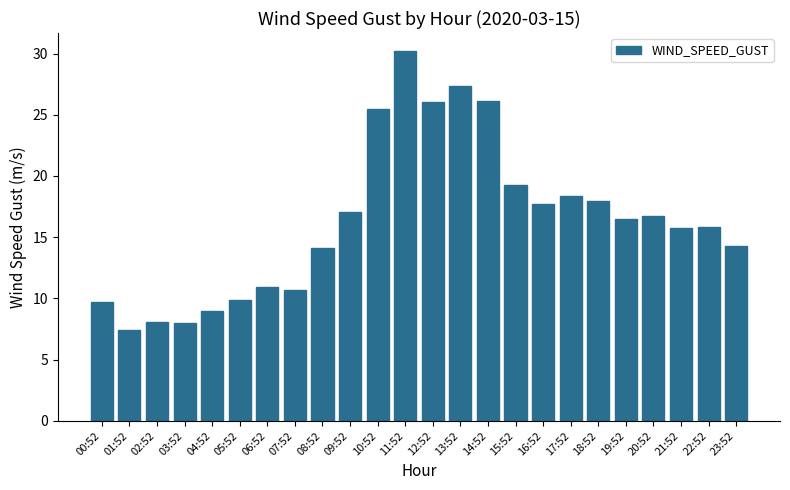

What is the sum of the values at 04:52 and 07:52?

19.7